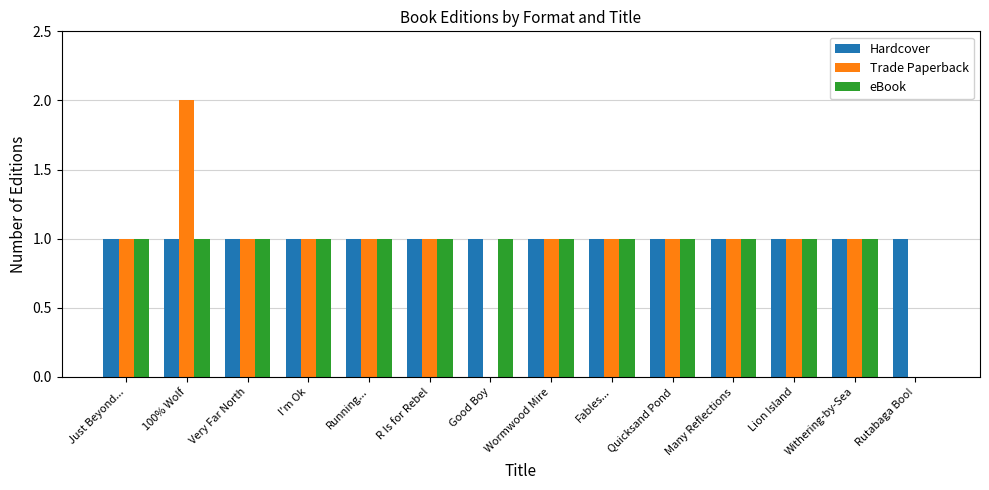

Which category has the highest value in the Trade Paperback series?

100% Wolf